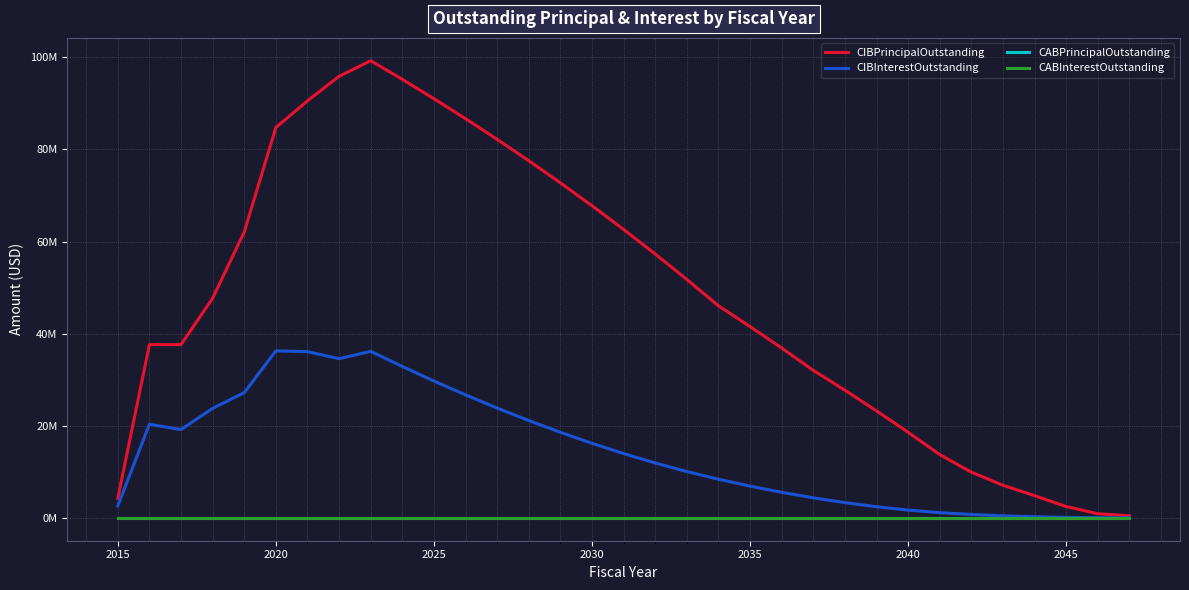

Which series has the largest range (max minus min)?

CIBPrincipalOutstanding